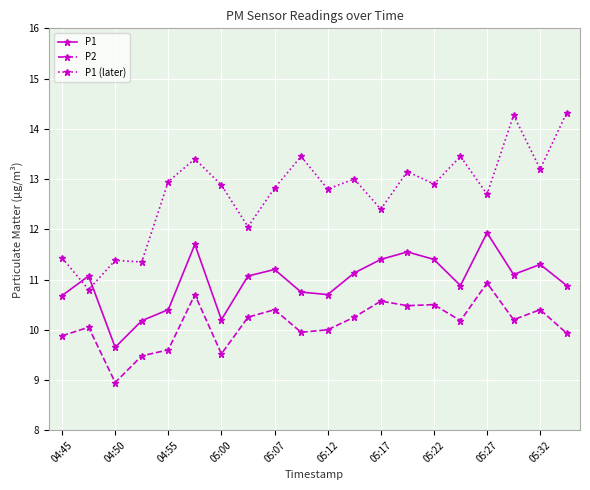

What is the value of the P1 (later) point at the 9th from the left?

12.8